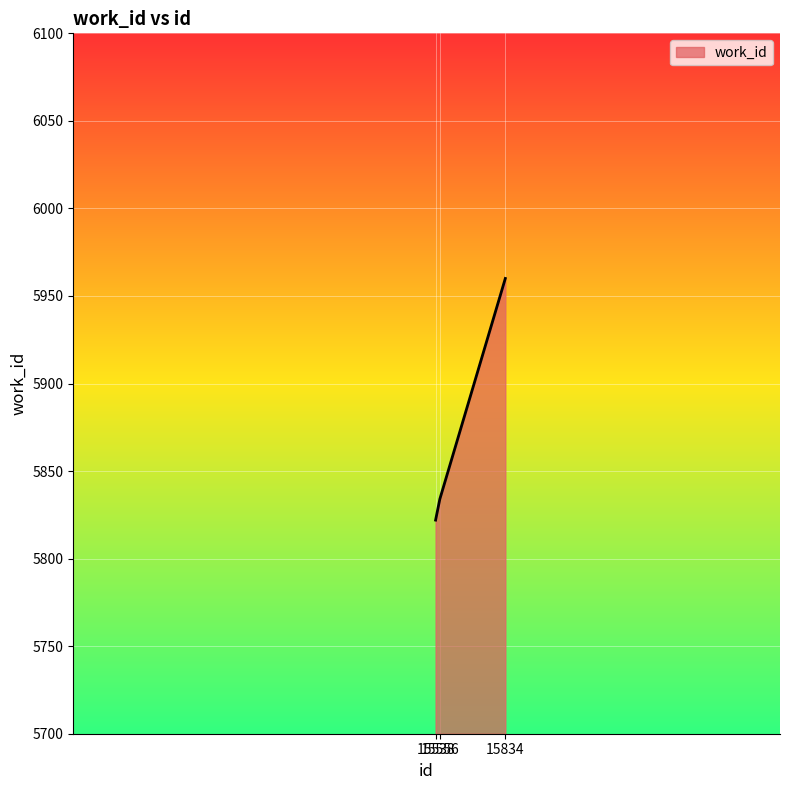

What is the change in value from 15538 to 15556?

+12